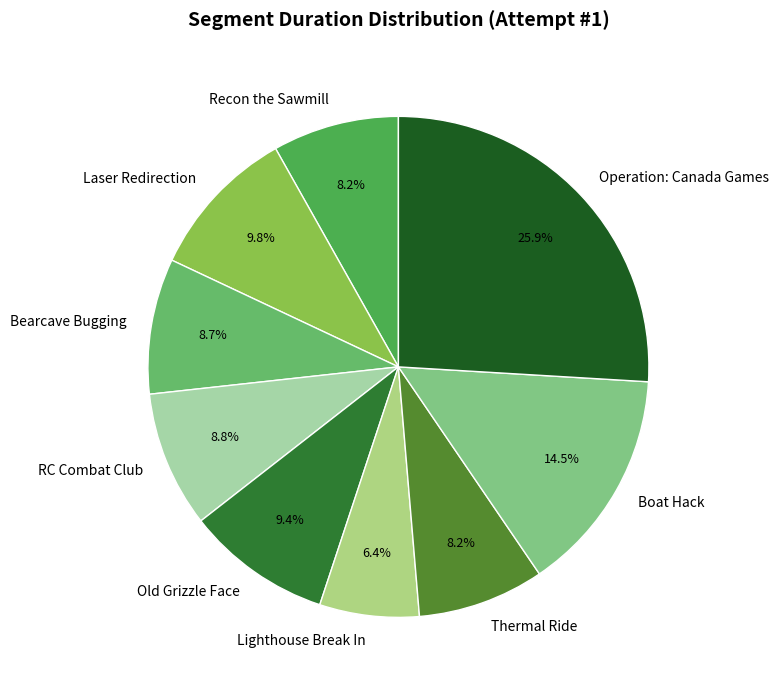

To the nearest percent, what is the combined percentage of Recon the Sawmill and Bearcave Bugging?

17%